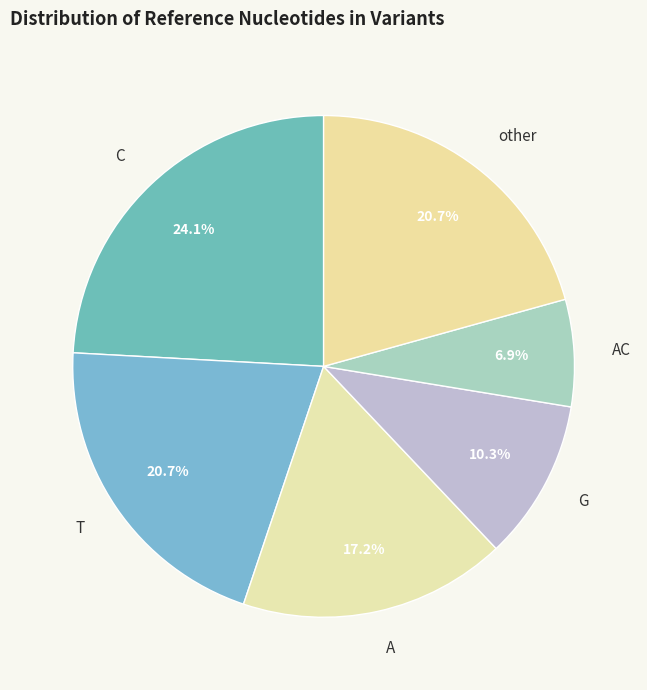

How many slices are in this pie chart?

6